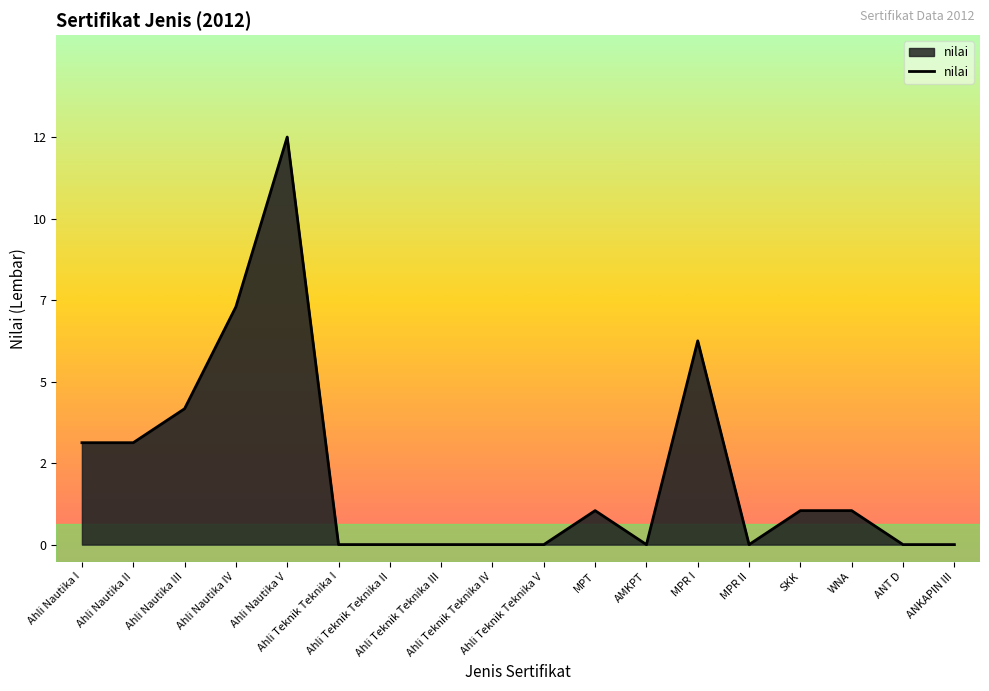

Does the chart have visible grid lines?

No